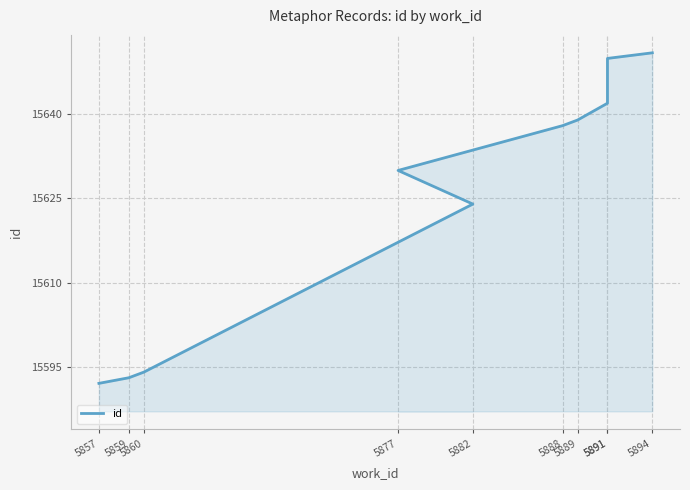

List the labels in order of value, smallest first.

5857, 5859, 5860, 5882, 5877, 5888, 5889, 5891, 5891, 5894